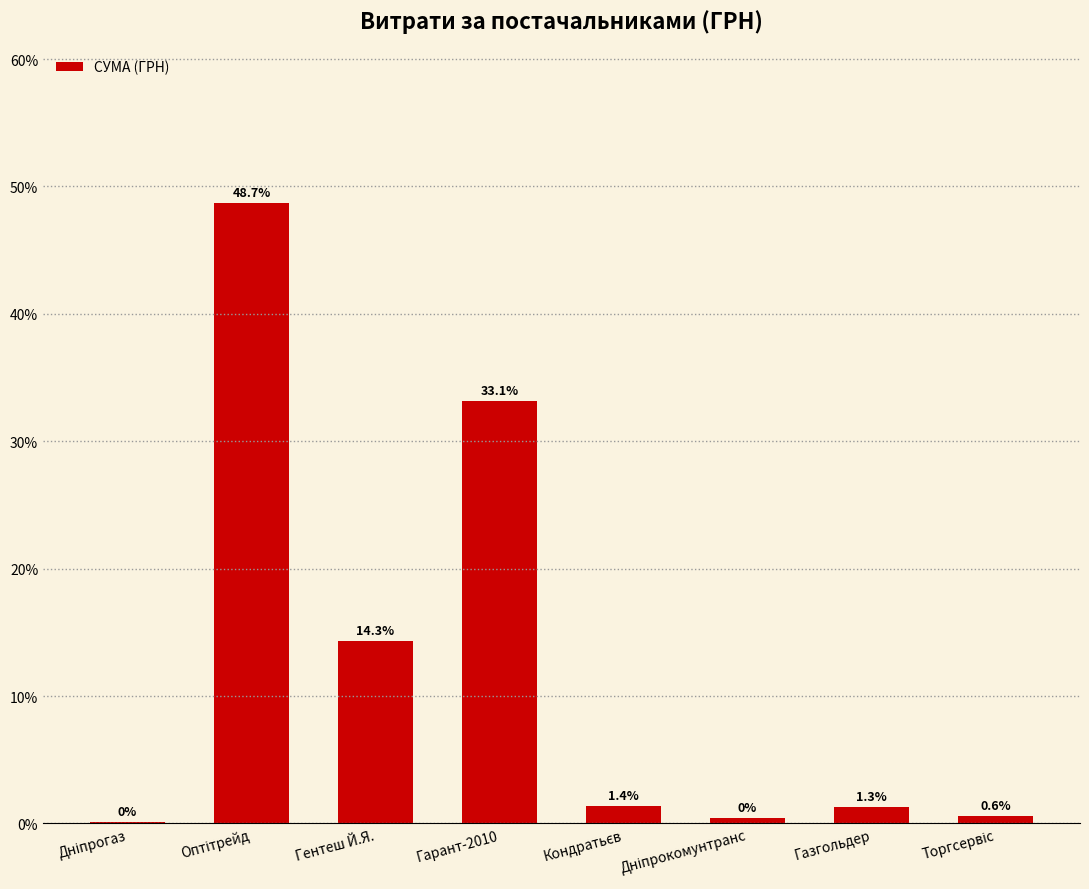

What is the greatest value displayed?

48.7